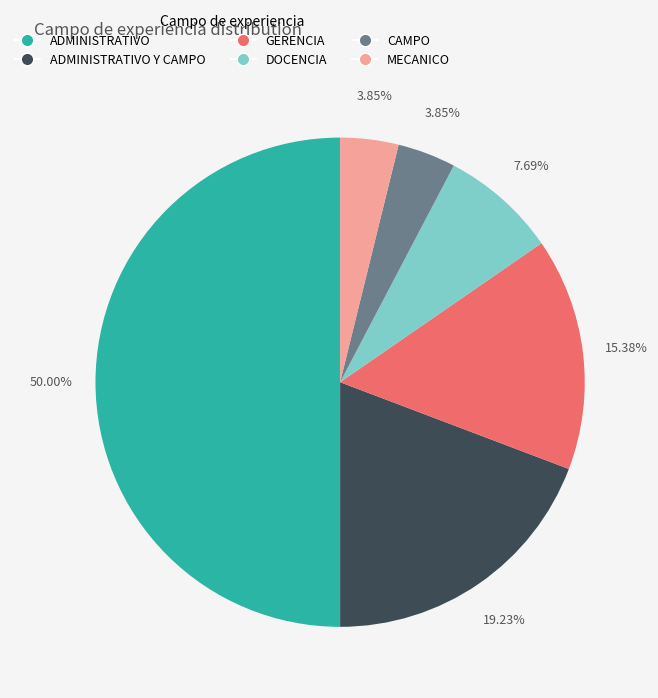

Combined, do ADMINISTRATIVO and DOCENCIA account for over 50%?

Yes